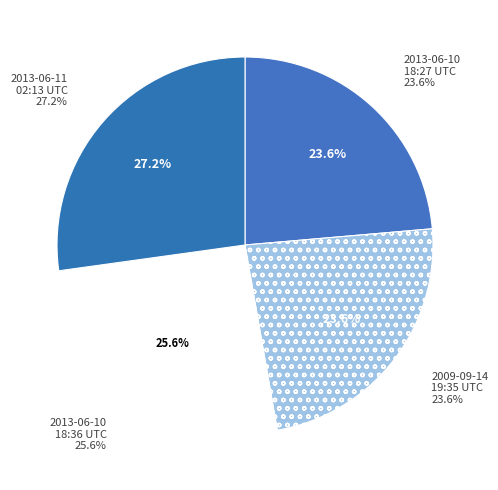

What is the ratio of the value at 2013-06-10 18:36:58 UTC to the value at 2013-06-11 02:13:23 UTC?

0.9